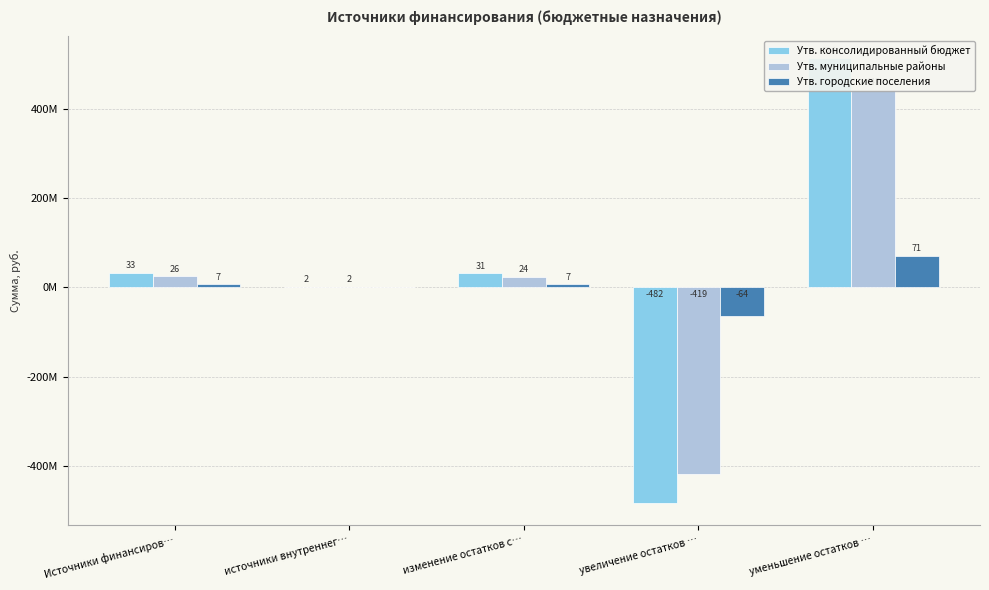

Which category has the lowest value in the Утв. городские поселения series?

увеличение остатков …